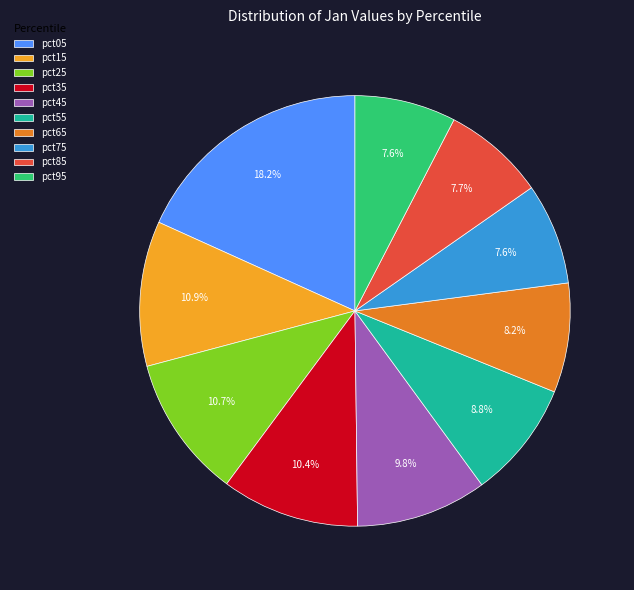

What percentage is the pct95 slice, to the nearest percent?

8%